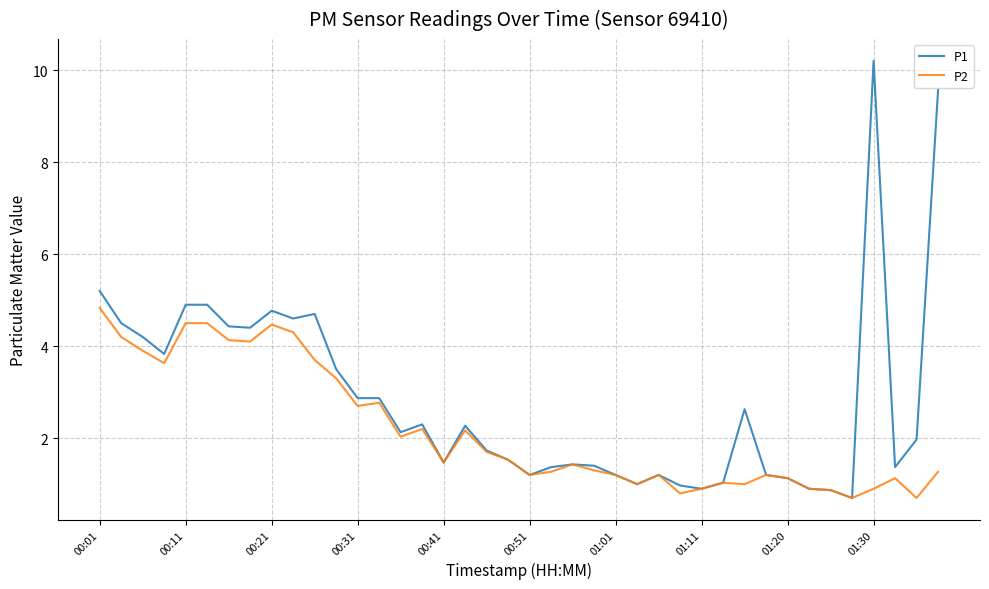

Rank the series by their average value, from lowest to highest.

P2, P1